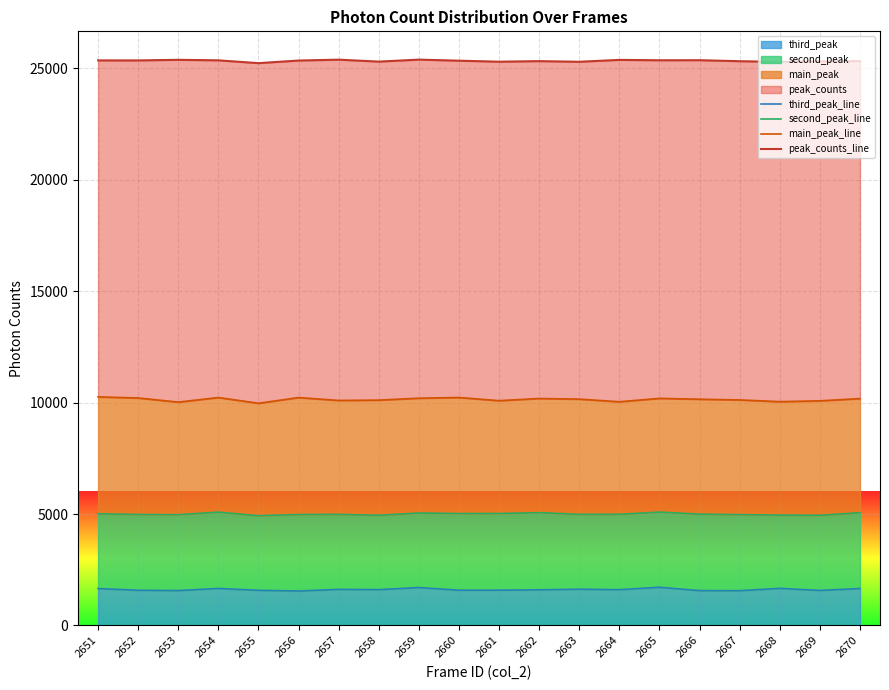

Between 2662 and 2669, which series saw the biggest shift?

second_peak_line